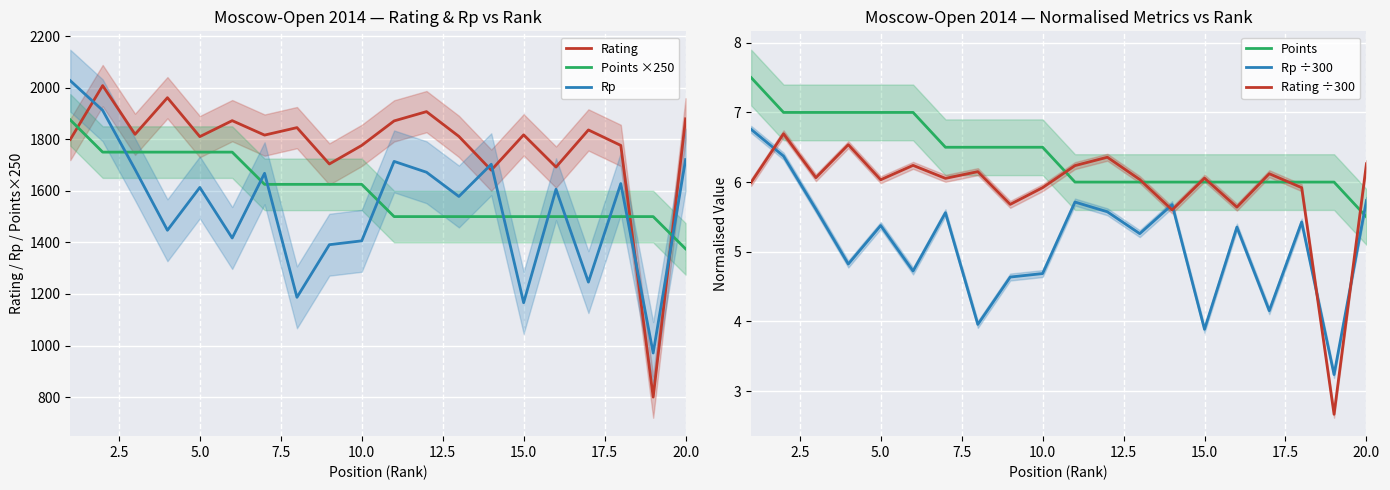

After their last crossing, which series has the higher values: Rating or Points ×250?

Rating